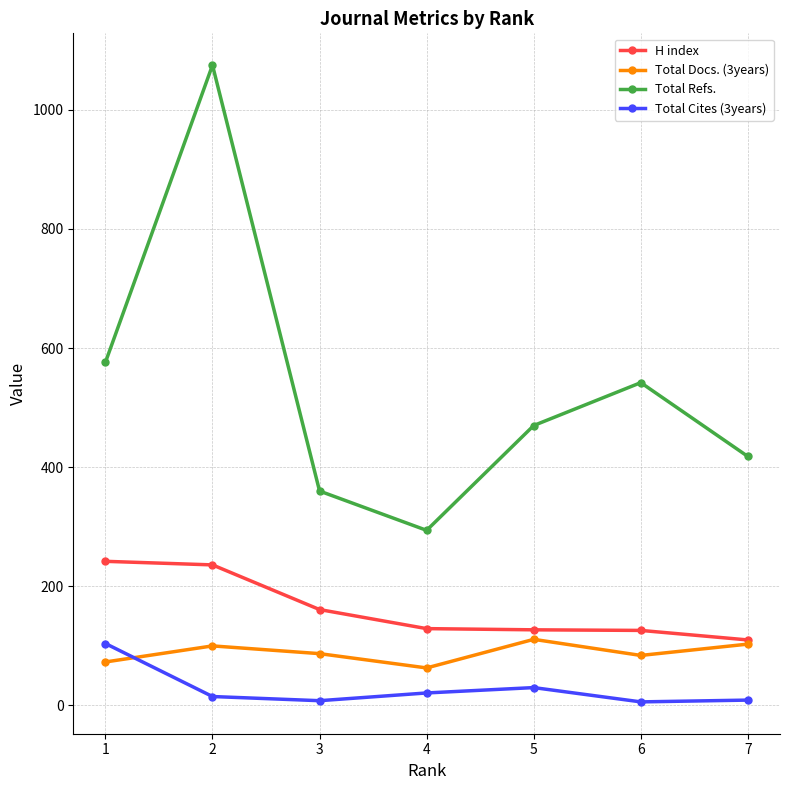

True or false: Total Docs. (3years) and Total Refs. intersect in this chart.

False